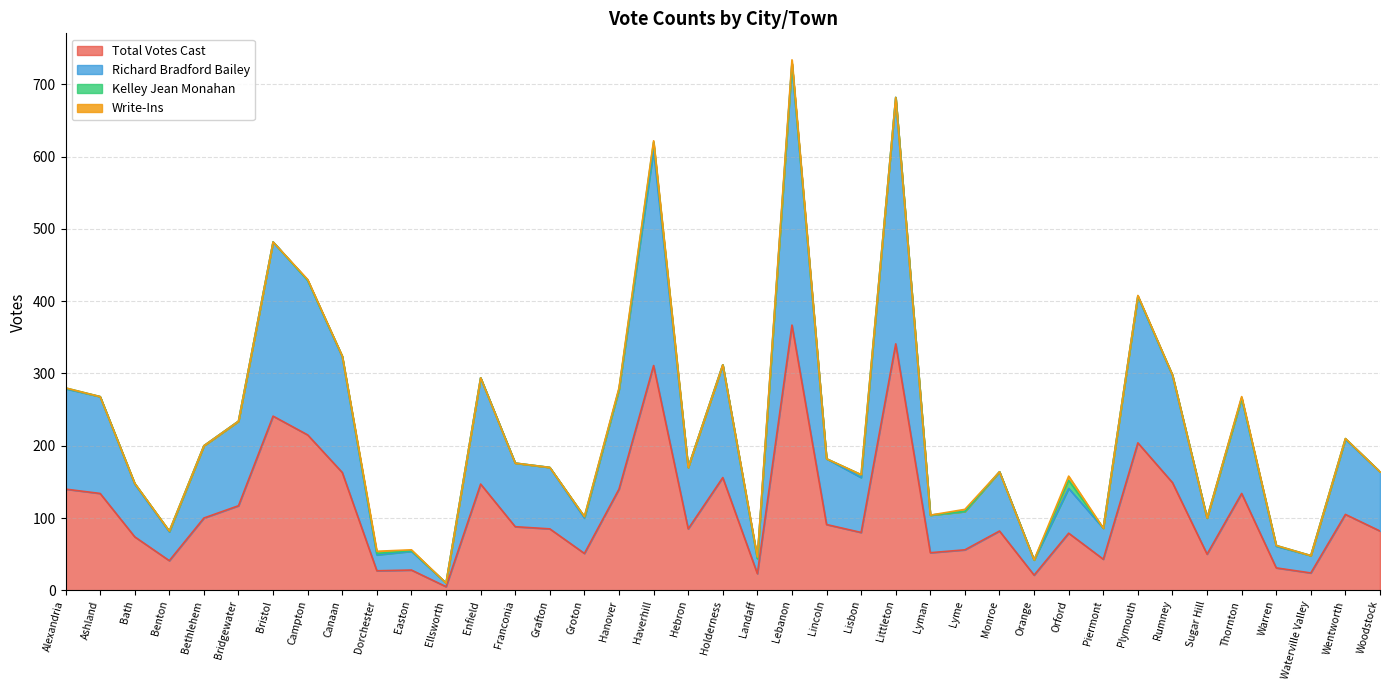

What is the spread (max minus min) of values at Warren?

30